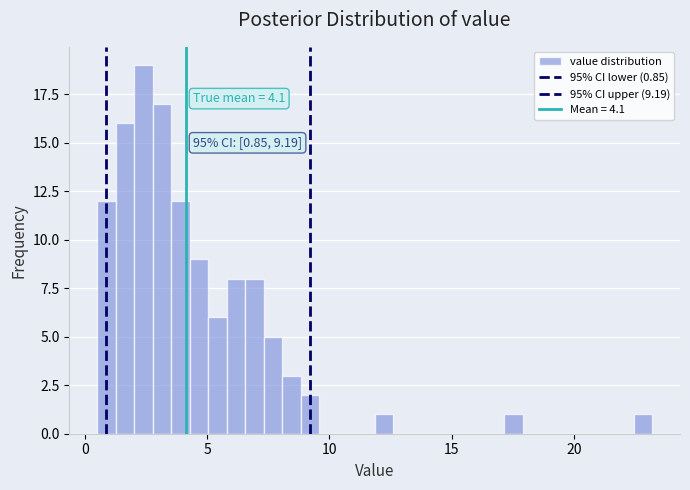

Read against the x-axis, roughly where is the centre of the tallest bar?

2.5